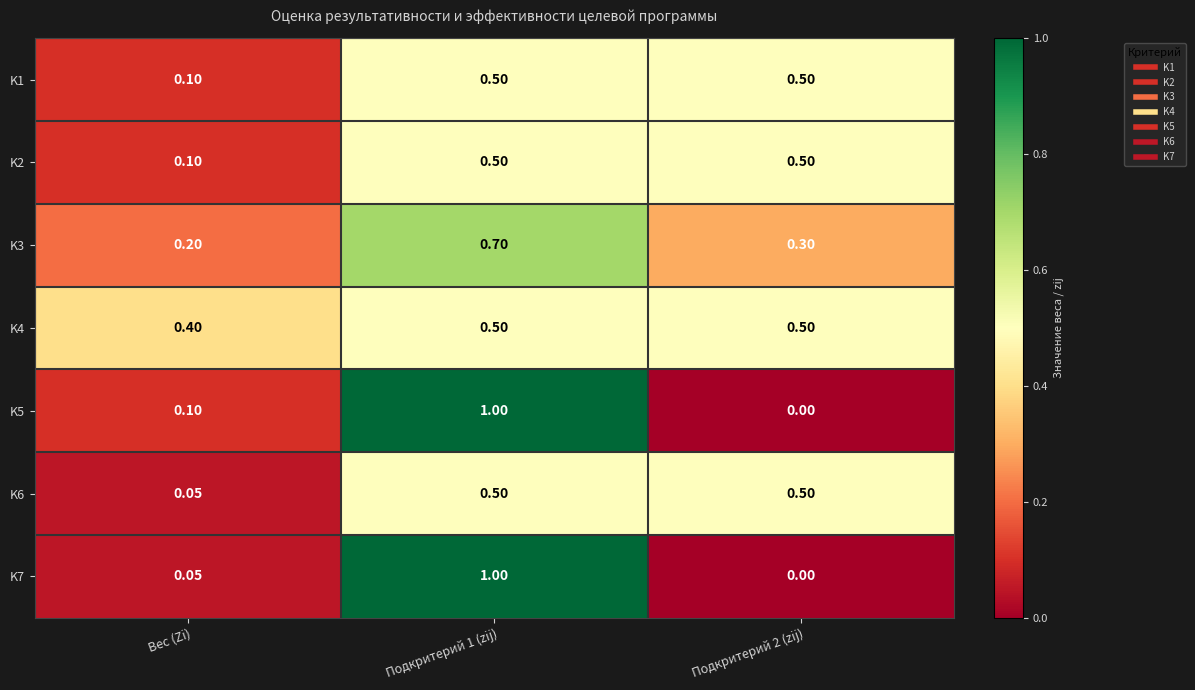

What is the difference between the highest and lowest values at Подкритерий 1 (zij)?

0.5